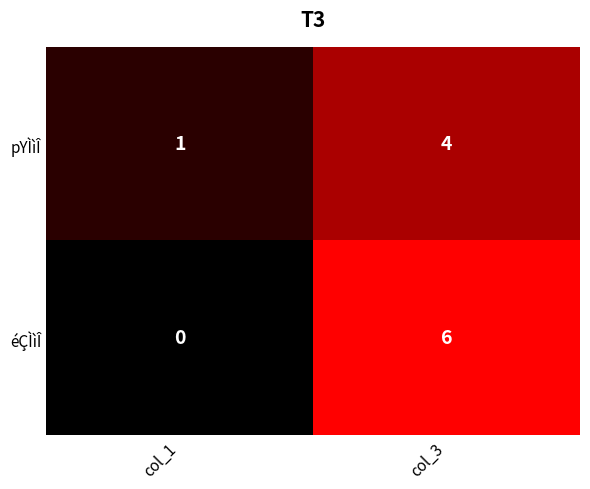

List the series in order of their overall mean, highest first.

éÇÌìÎ, pYÌìÎ